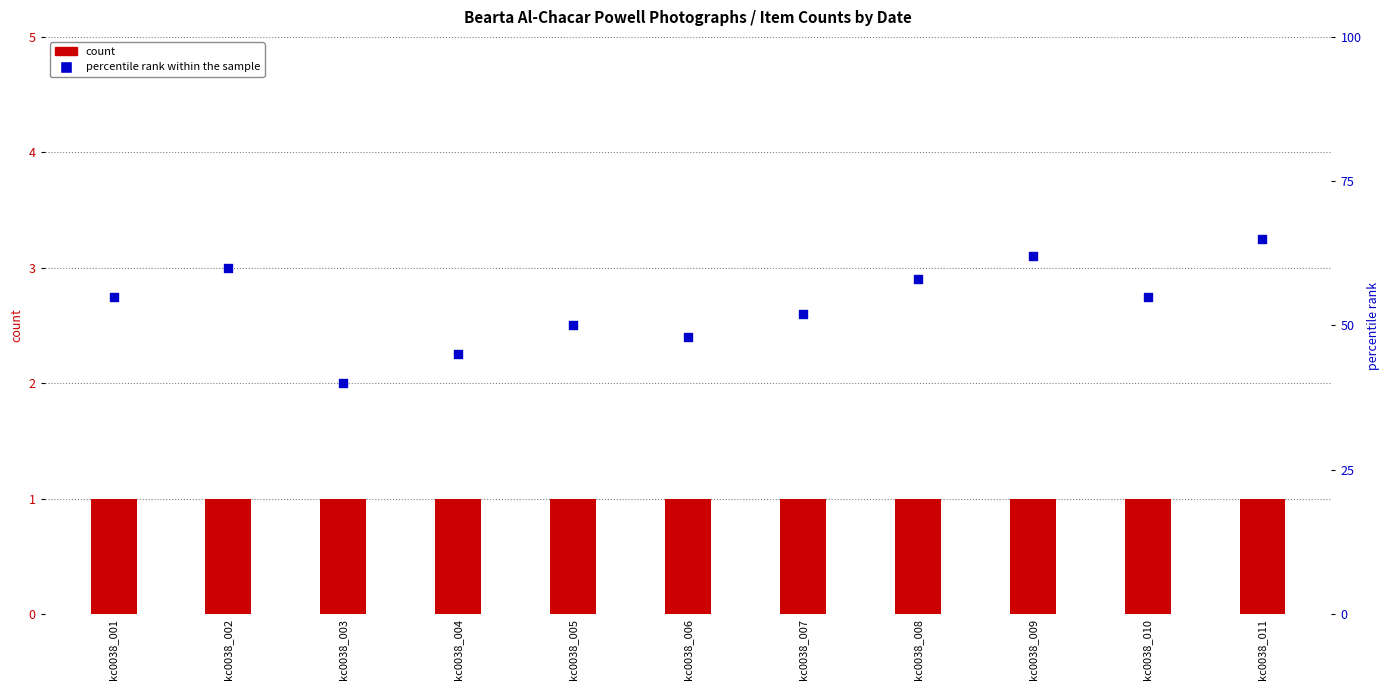

What is the total value across all series at kc0038_010?

56